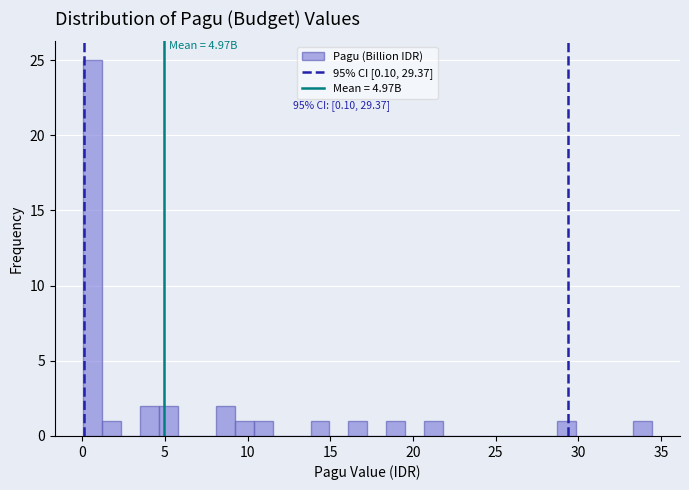

Read against the x-axis, roughly where is the centre of the tallest bar?

0.5